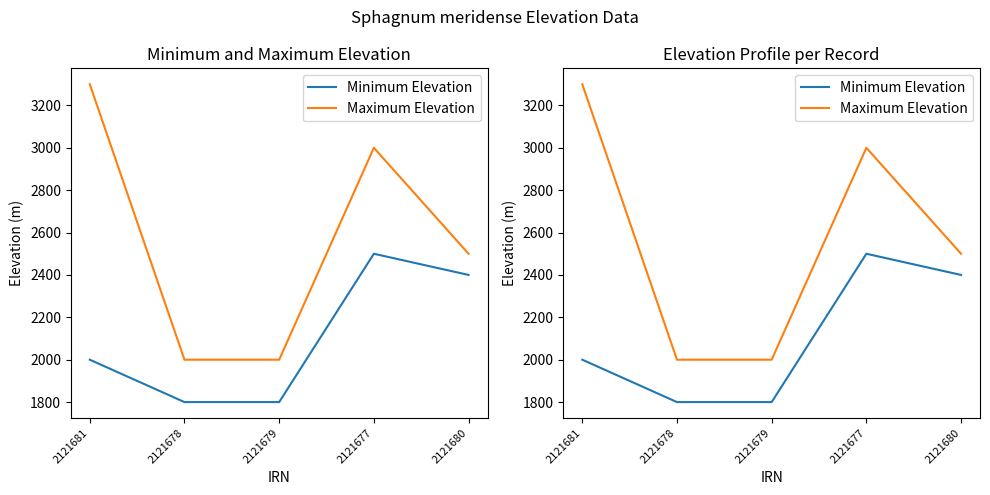

Count the Minimum Elevation values in the range 1800 to 2400.

4